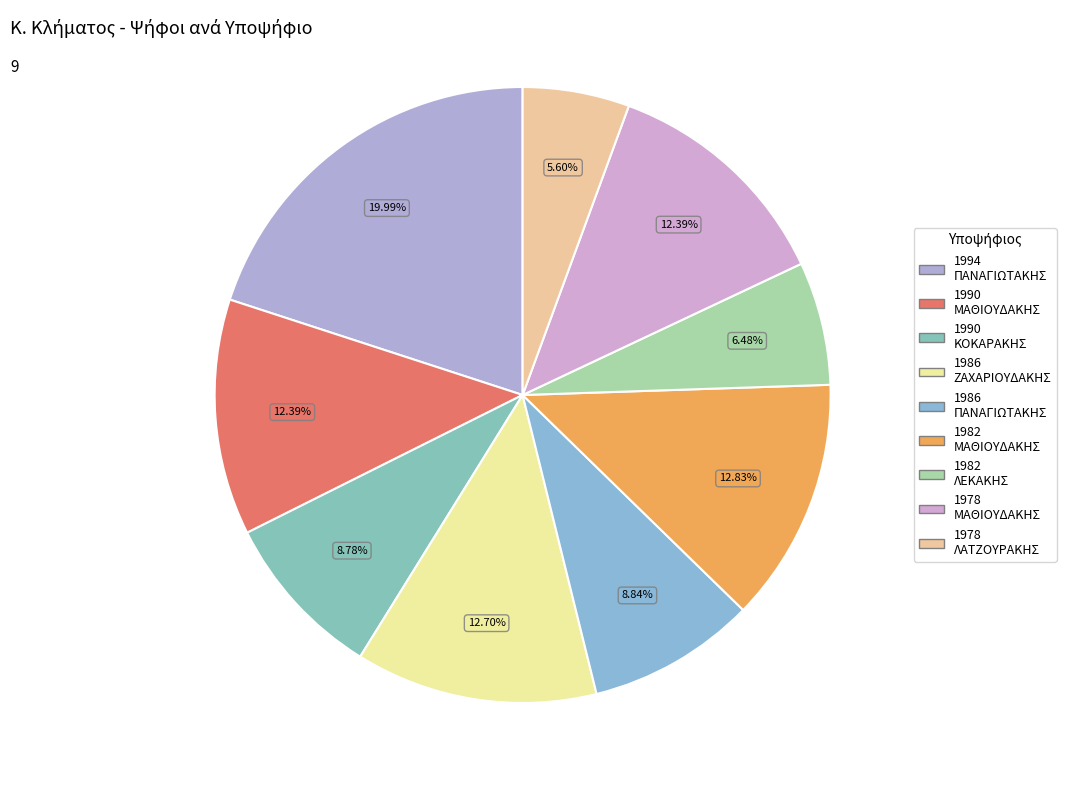

How many slices are in this pie chart?

9